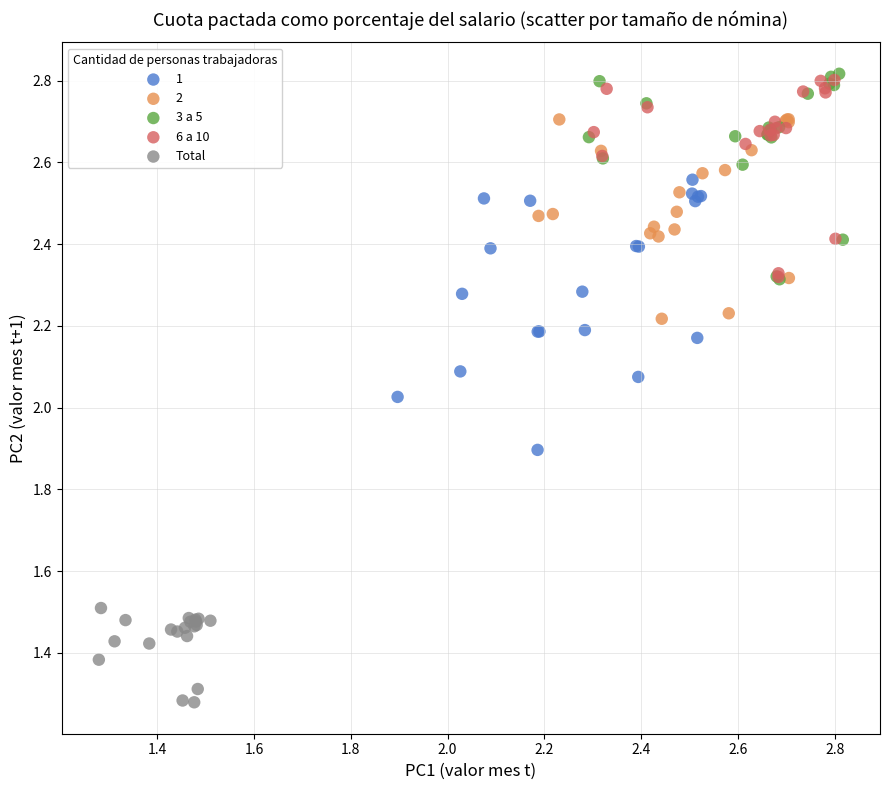

Which series contains the lowest Y value?

Total